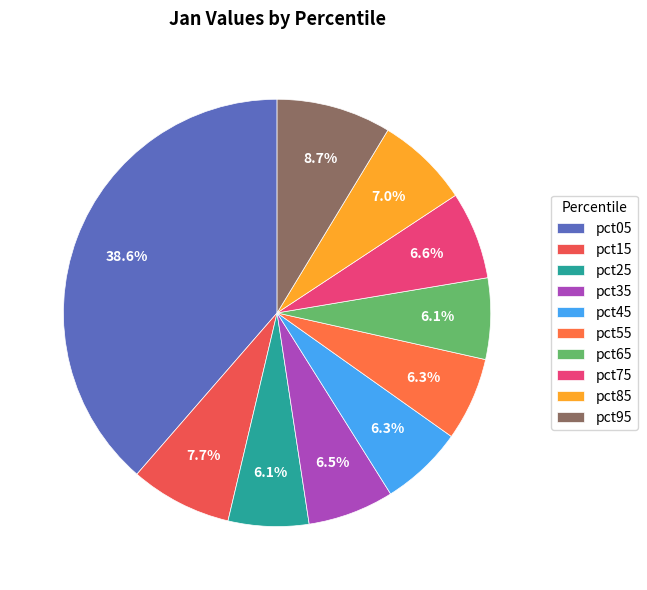

True or false: pct45 accounts for 6% of the total.

True